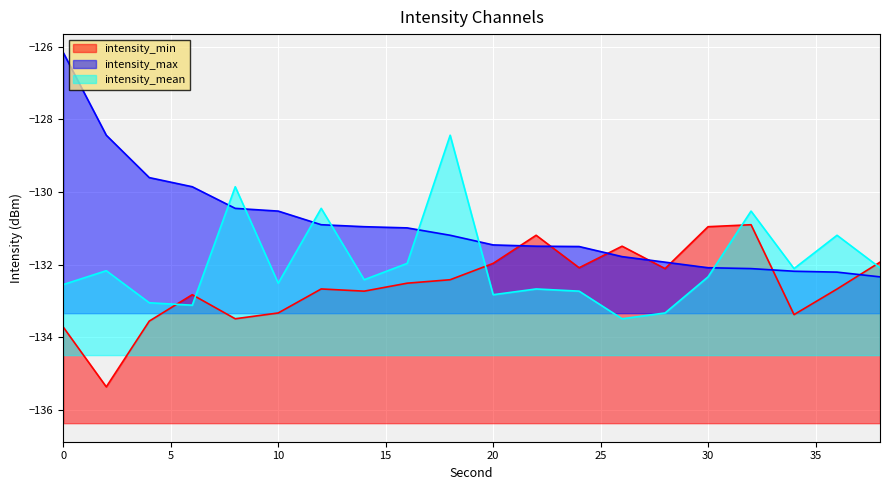

Which category has the lowest value across all series?

2